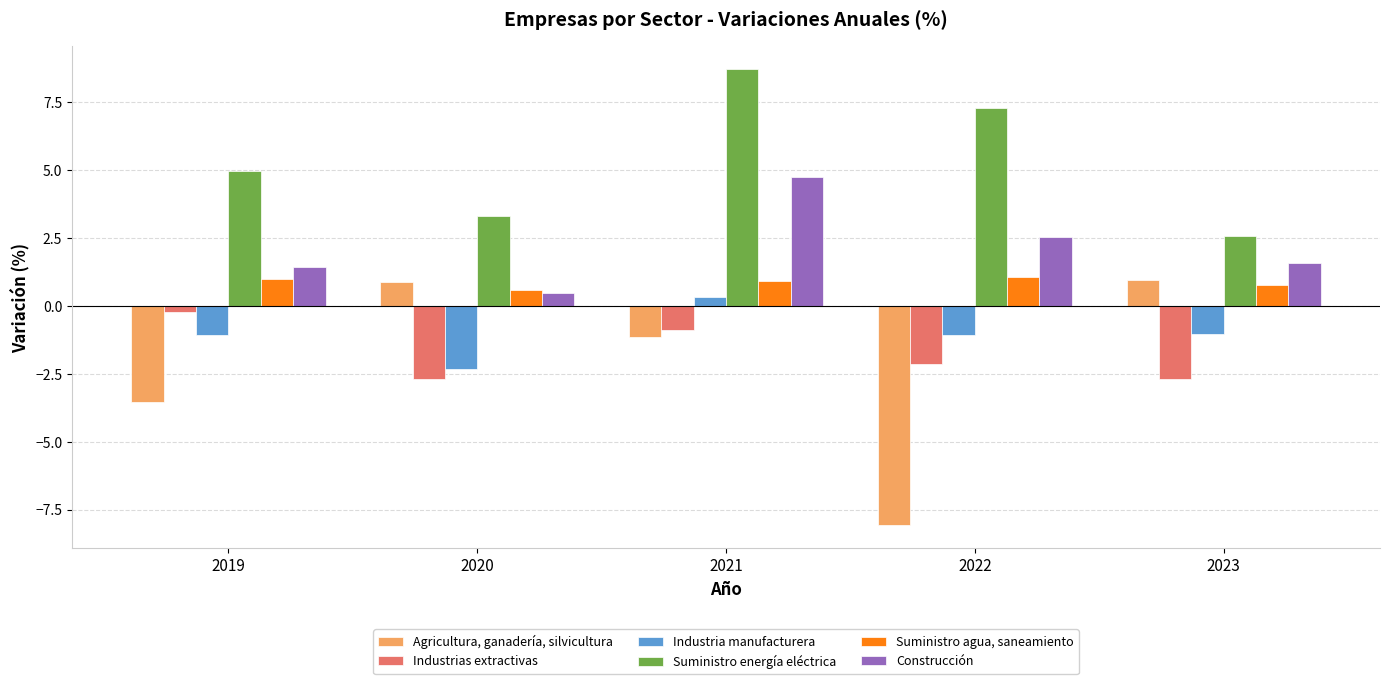

Count the number of data series in this chart.

6